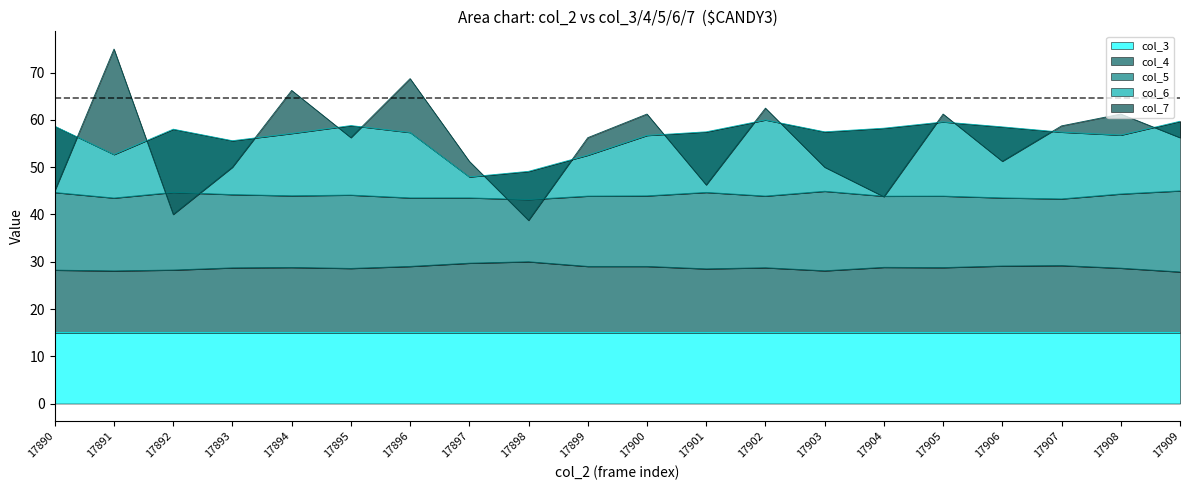

Which series has the widest spread of values?

col_7